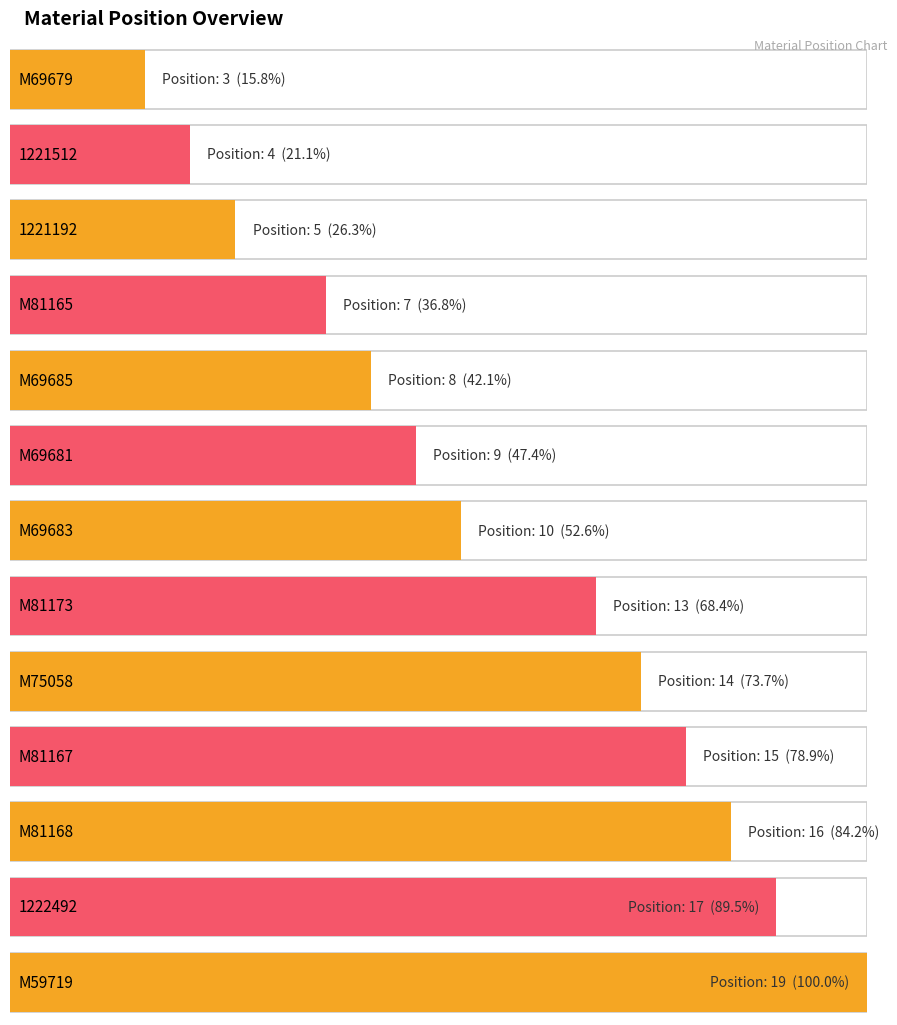

At which label does the data first exceed 10?

M81173